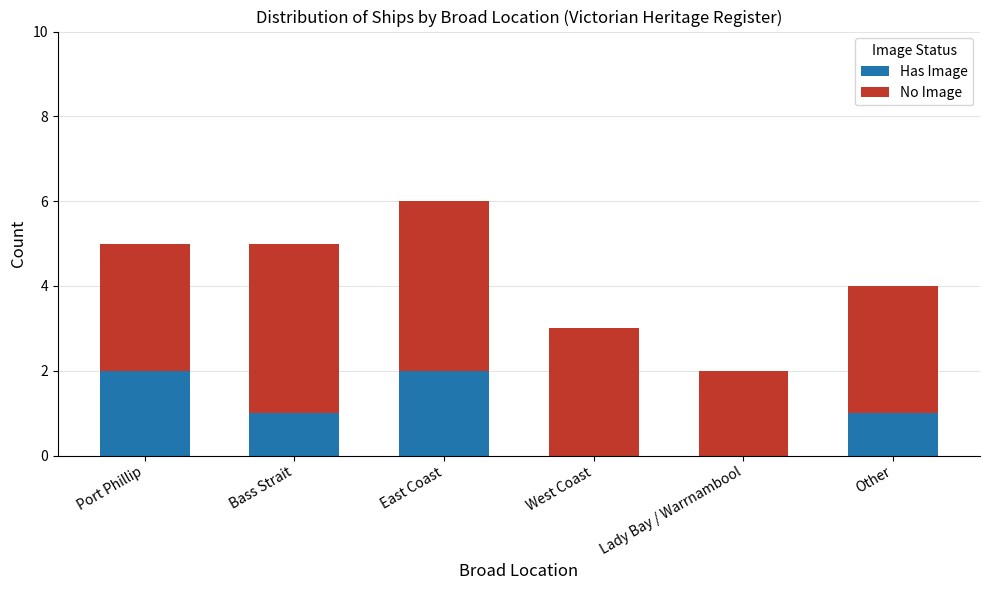

True or false: Has Image has a value of 1 at Bass Strait.

True